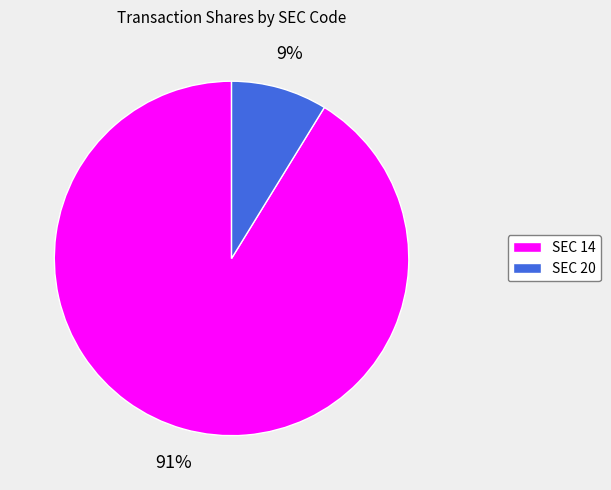

To the nearest percent, what portion does SEC 14 represent?

91%